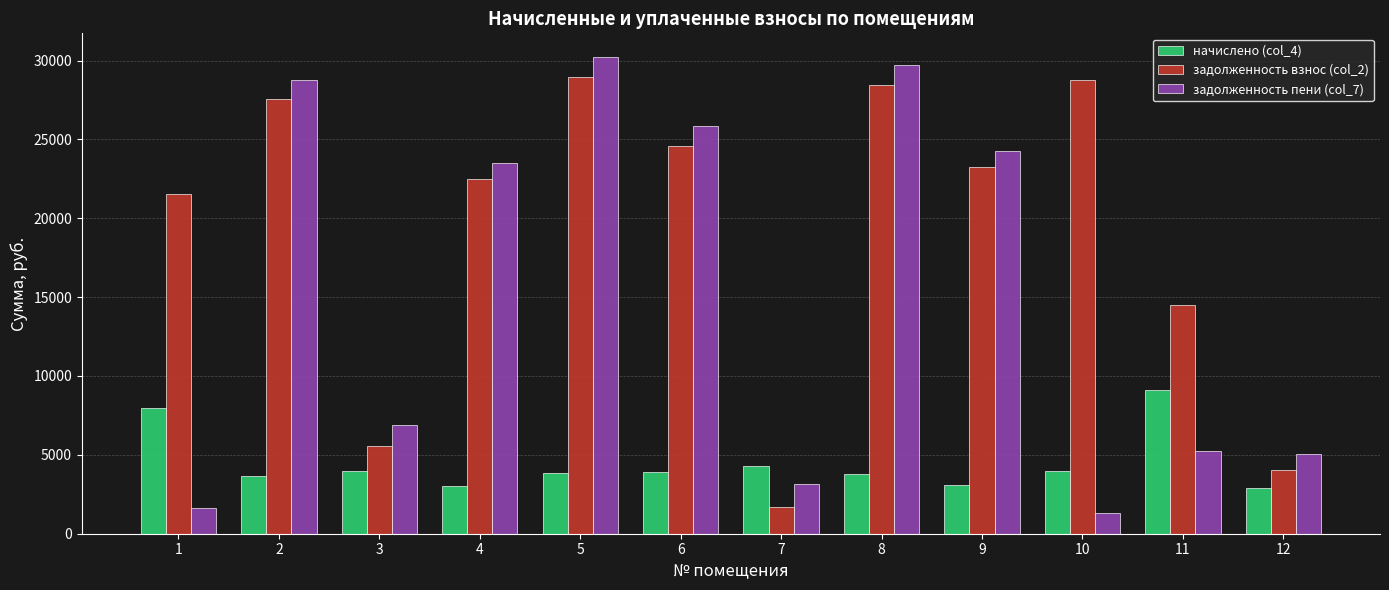

What is the total value across all series at 3?

16457.6